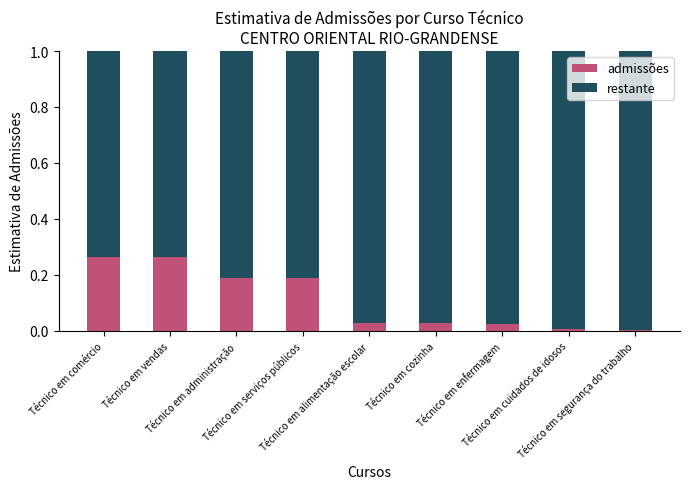

At which category is the sum across all series the highest?

Técnico em segurança do trabalho